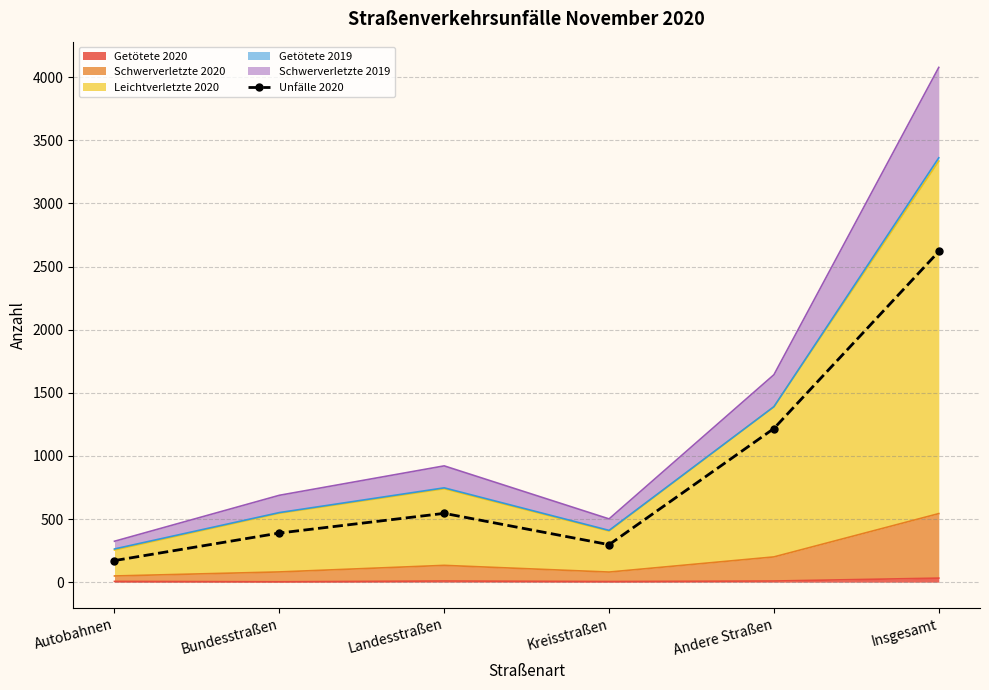

What is the label of the 3rd point from the right?

Kreisstraßen